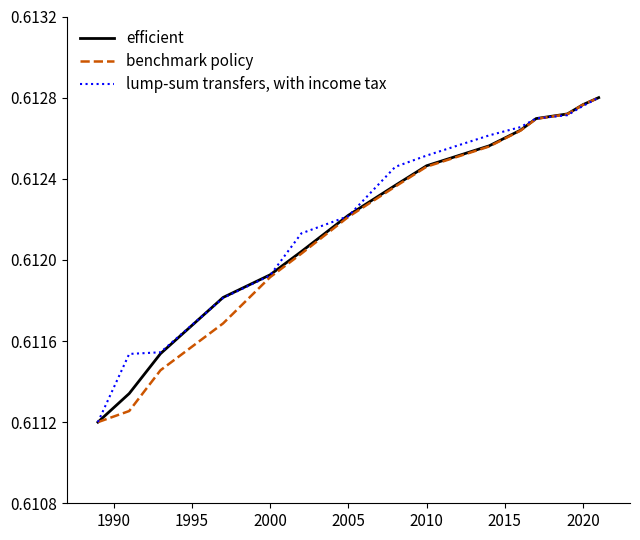

List the series in order of their overall mean, highest first.

lump-sum transfers, with income tax, efficient, benchmark policy